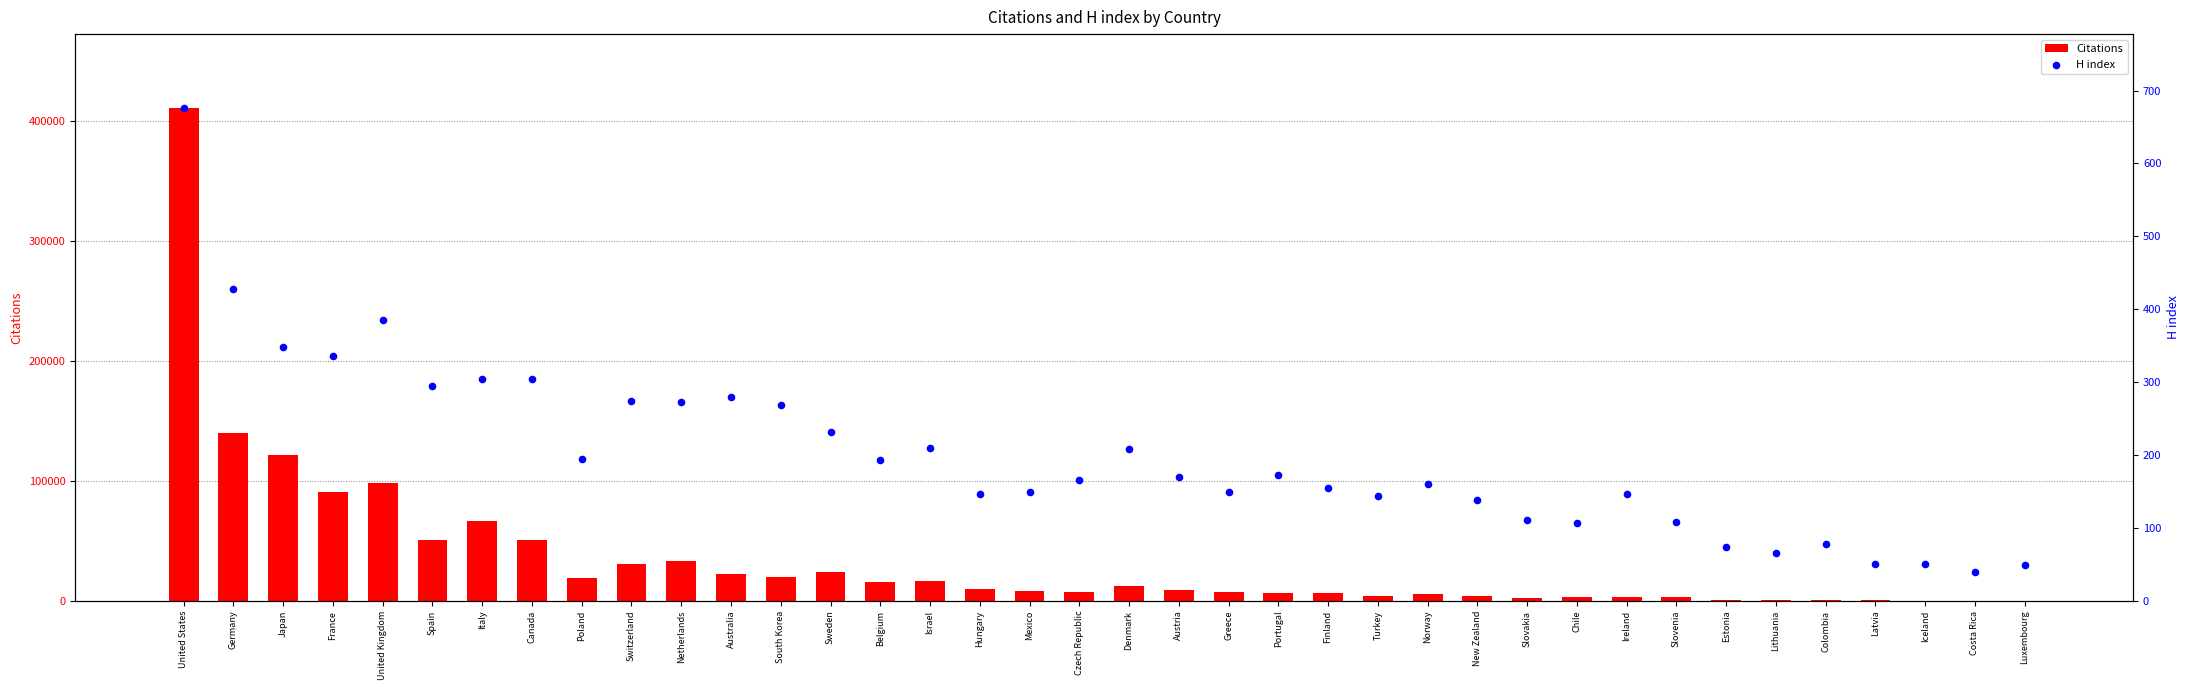

What are all the series names shown in the legend?

Citations, H index